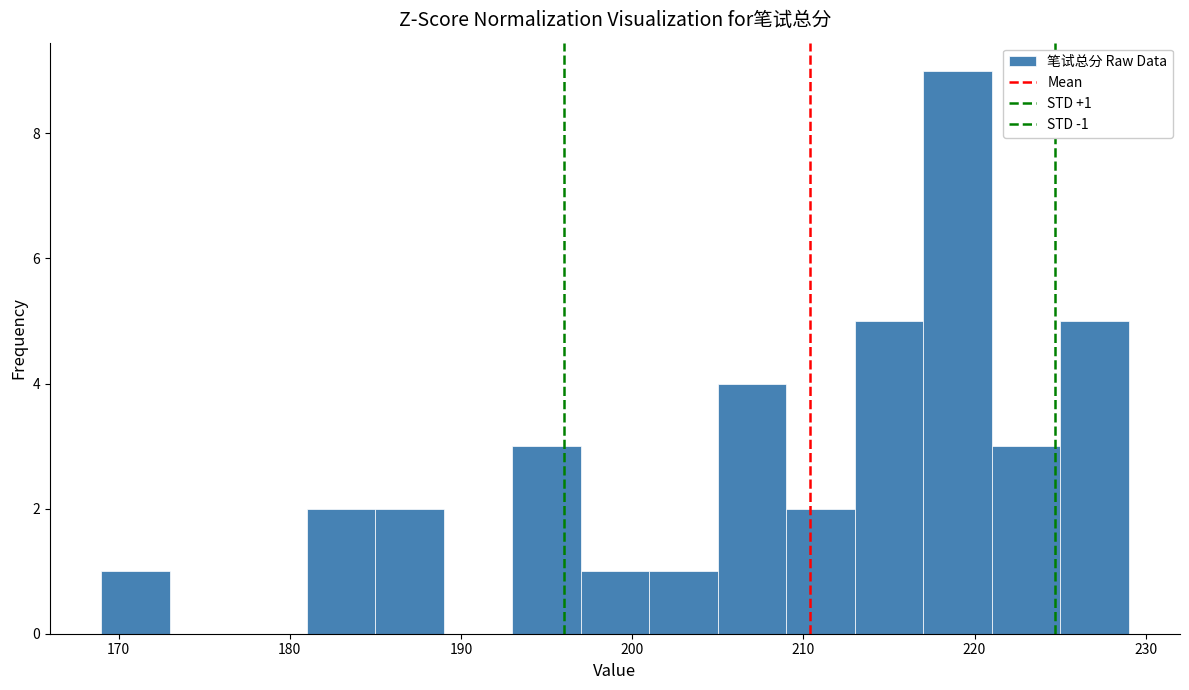

Over which range of the x-axis is the bar tallest?

217 to 221